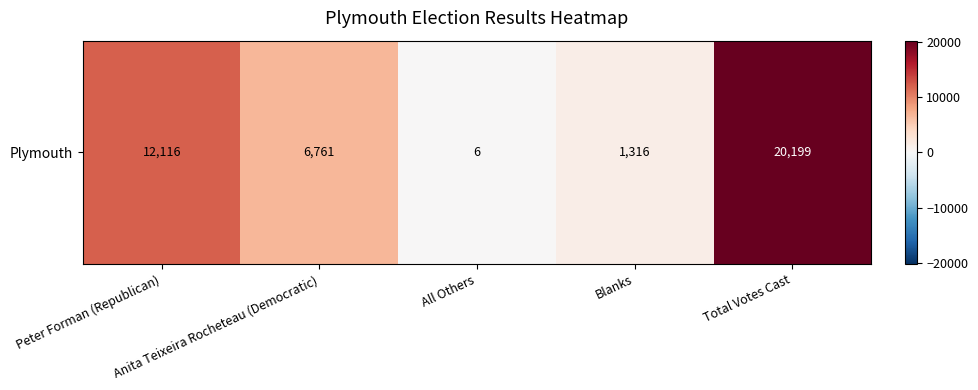

What is the difference between the maximum and second lowest values?

18883